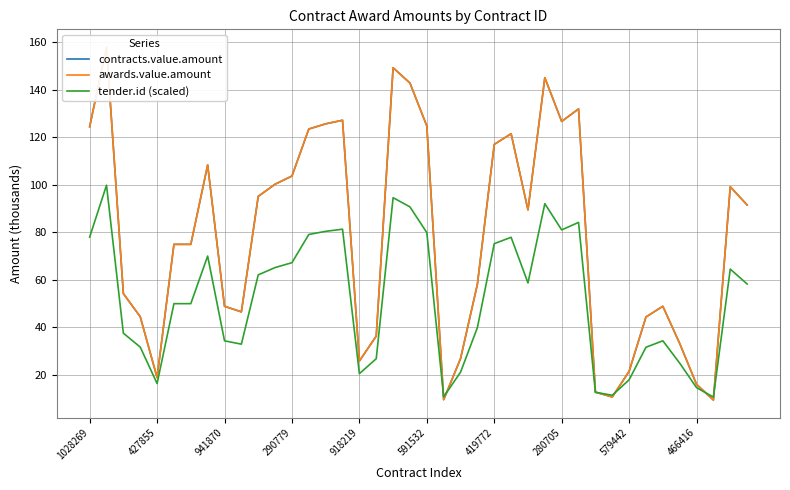

True or false: awards.value.amount and contracts.value.amount cross at least once.

False